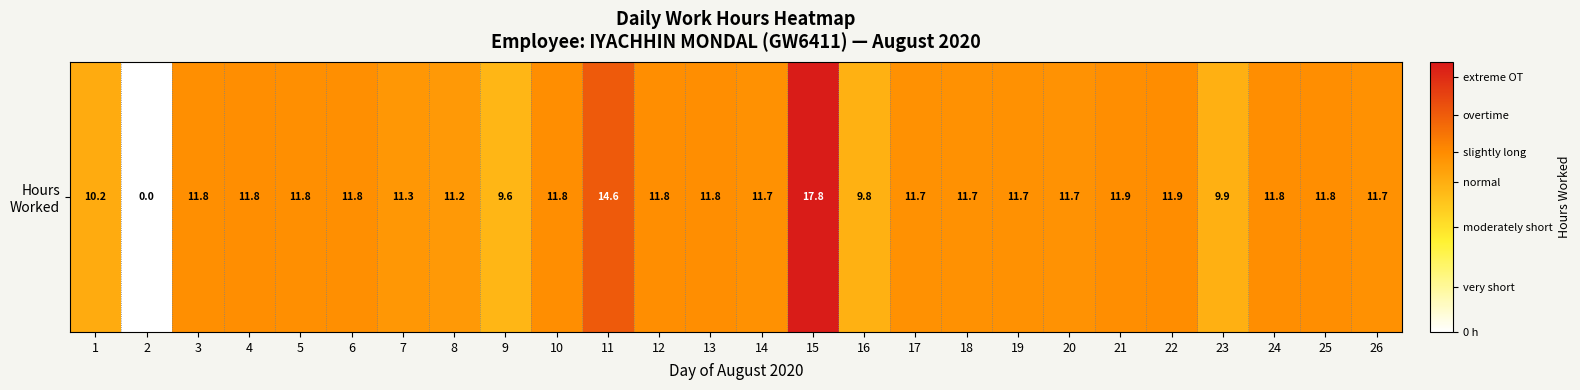

Which label corresponds to the smallest value in the chart?

2